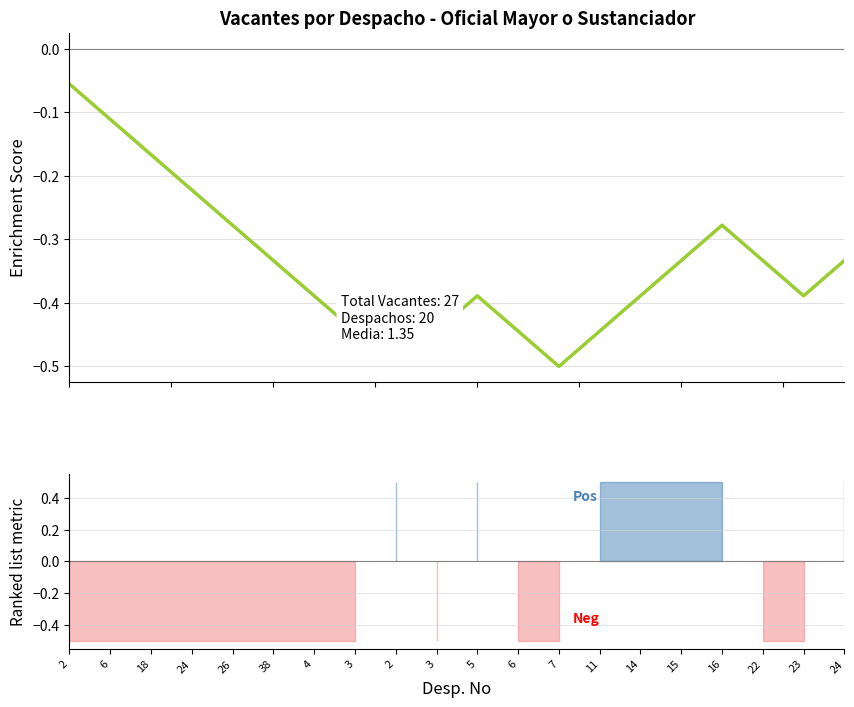

List the labels in order of value, largest first.

2, 6, 18, 24, 26, 16, 38, 15, 22, 24, 4, 2, 5, 14, 23, 3, 3, 6, 11, 7